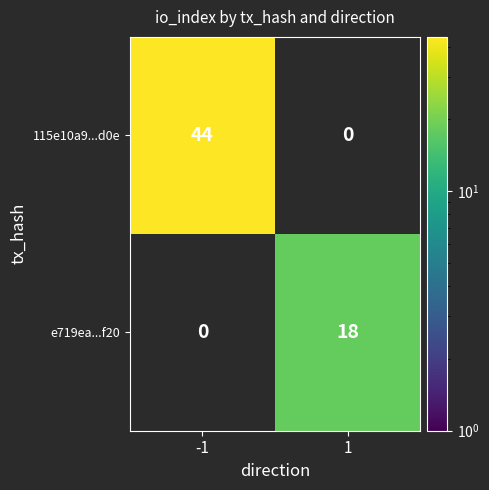

The e719ea...f20 series shows 12 at 1. True or false?

False